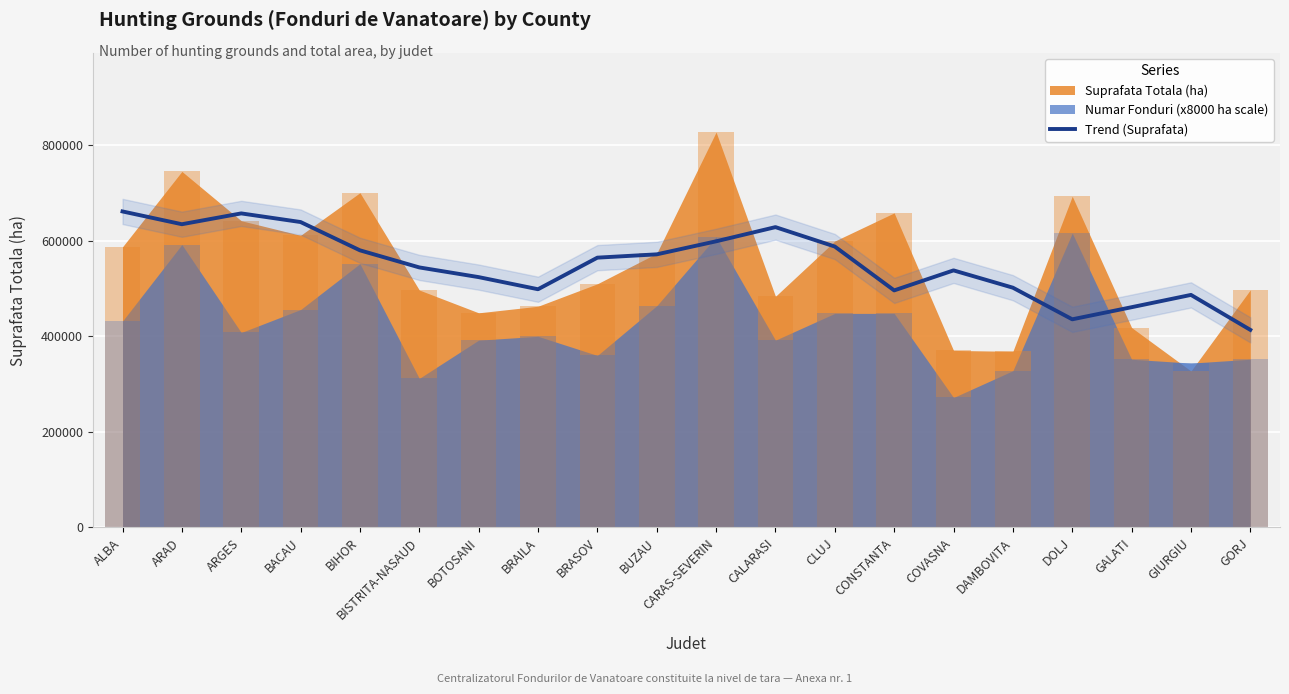

How many bars are there in total?

20